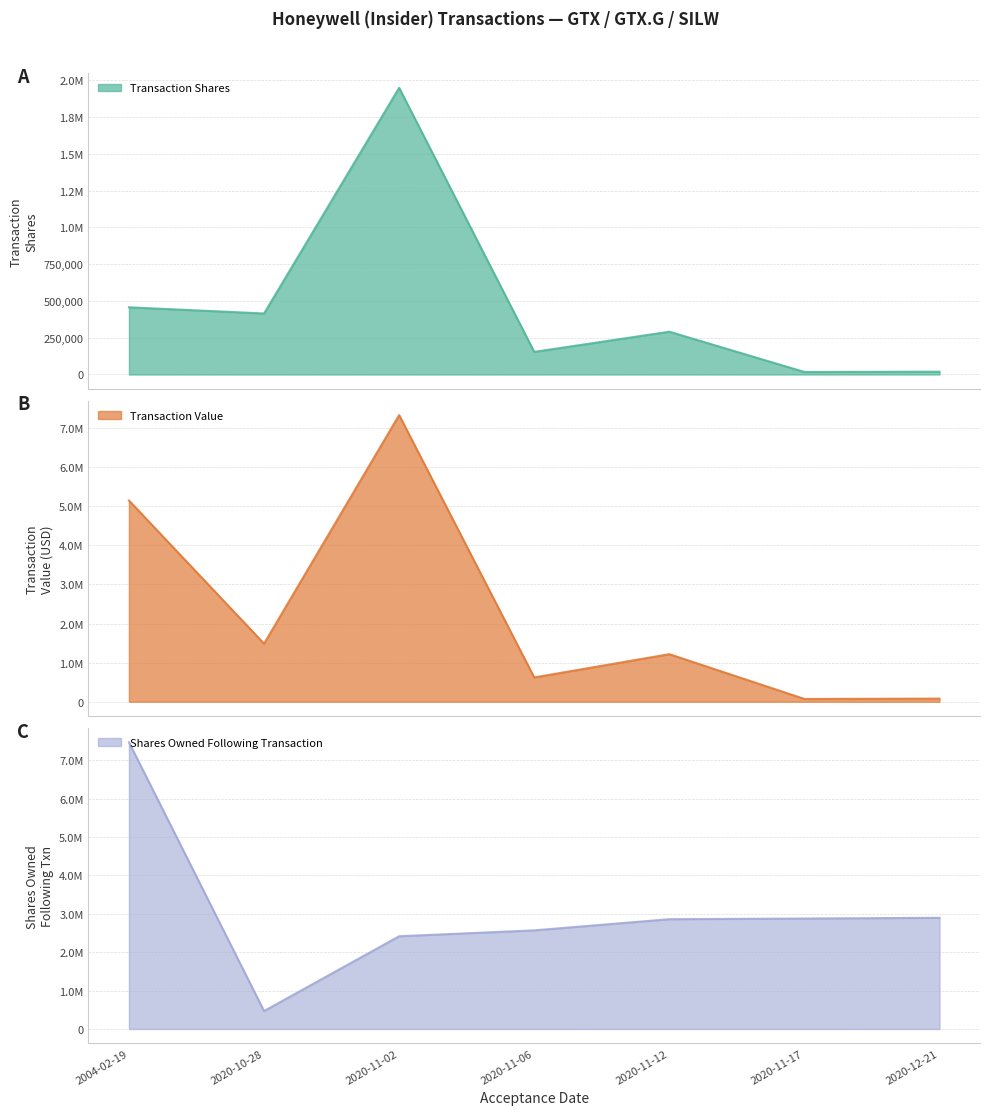

At which category does transactionValue reach its first local valley?

2020-10-28